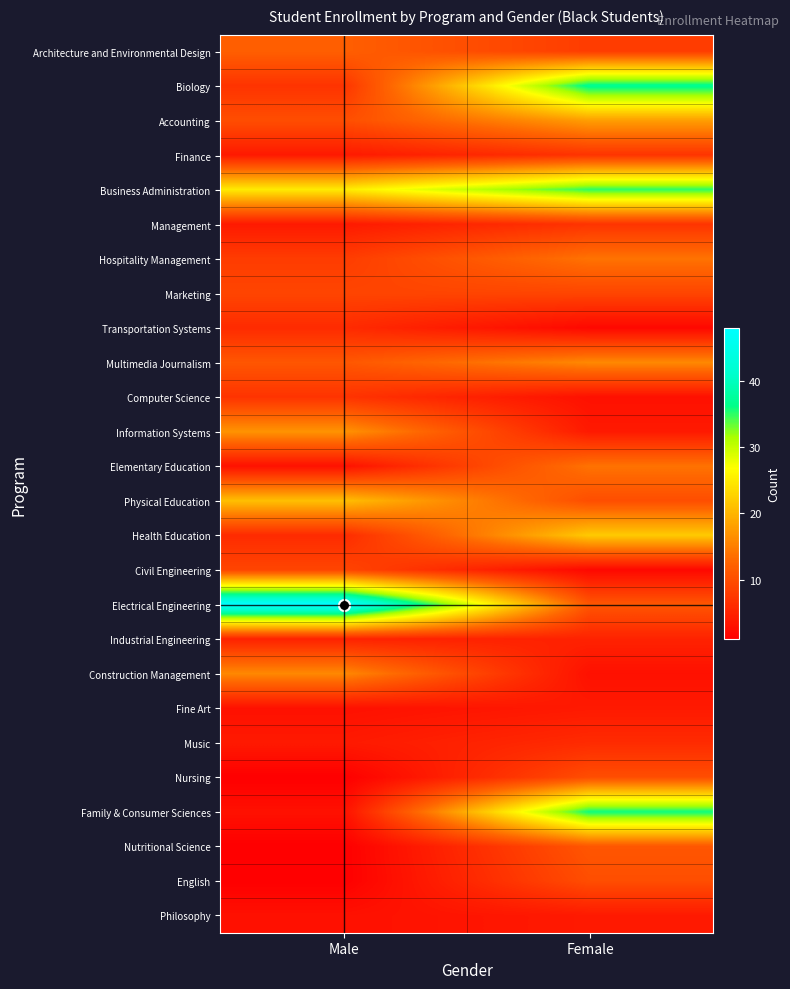

At how many categories does at least one series exceed 25?

2